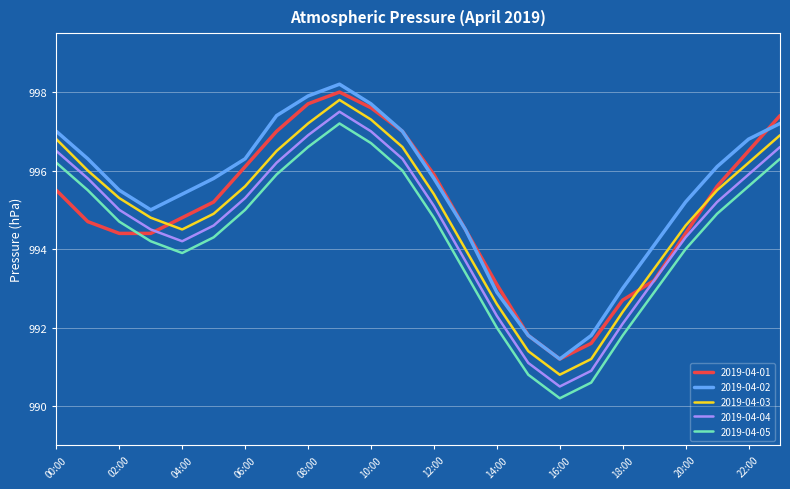

What is the greatest value displayed?

998.2